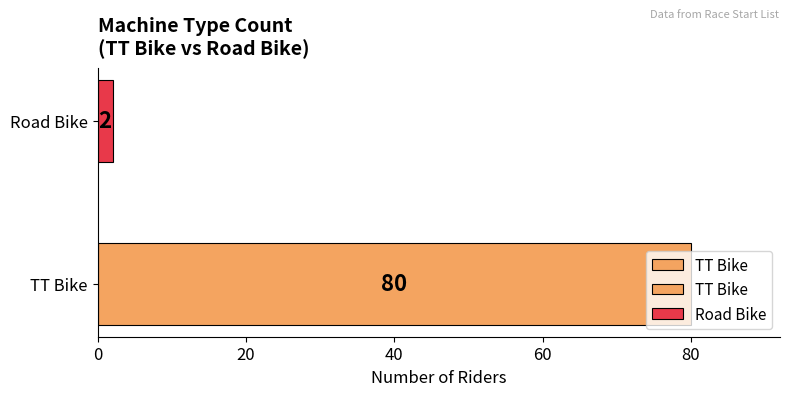

What is the difference between the values at TT Bike and Road Bike?

78